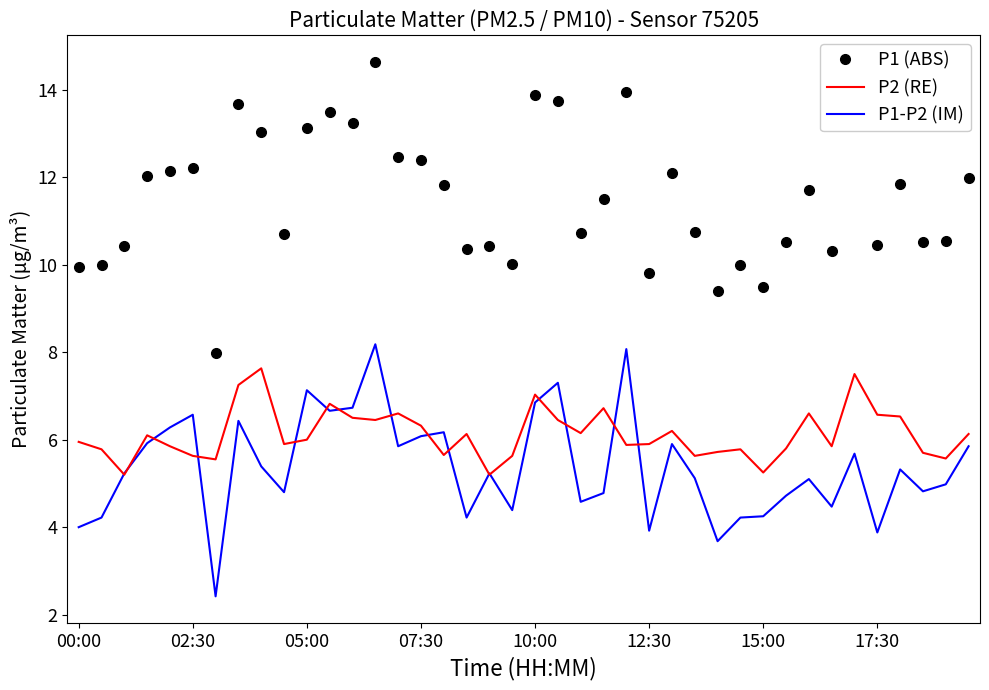

Which series has the largest total across all categories?

P1 (ABS)